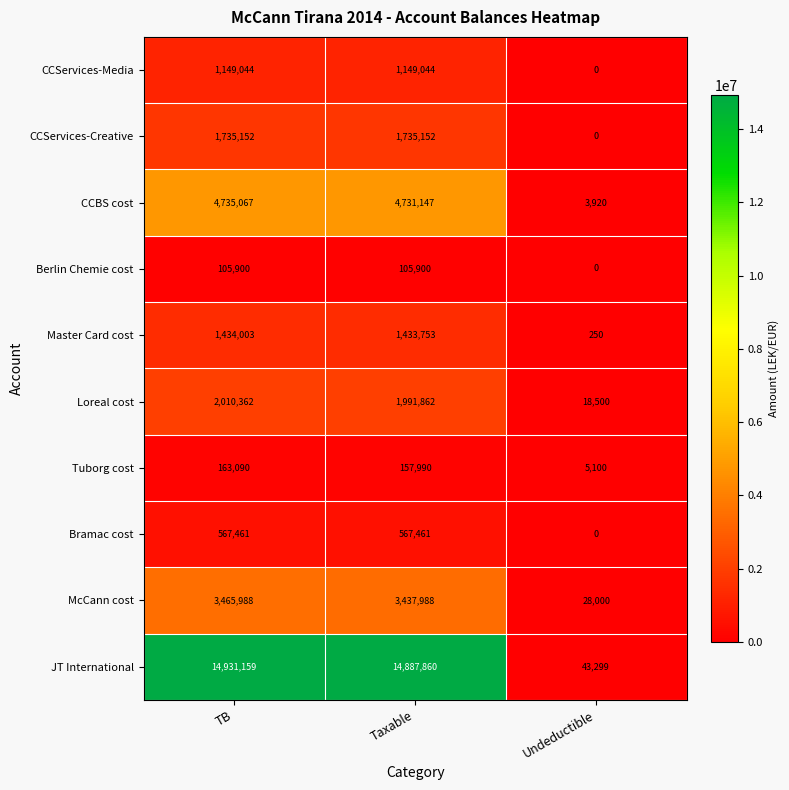

What is the lowest value of the CCBS cost series?

3920